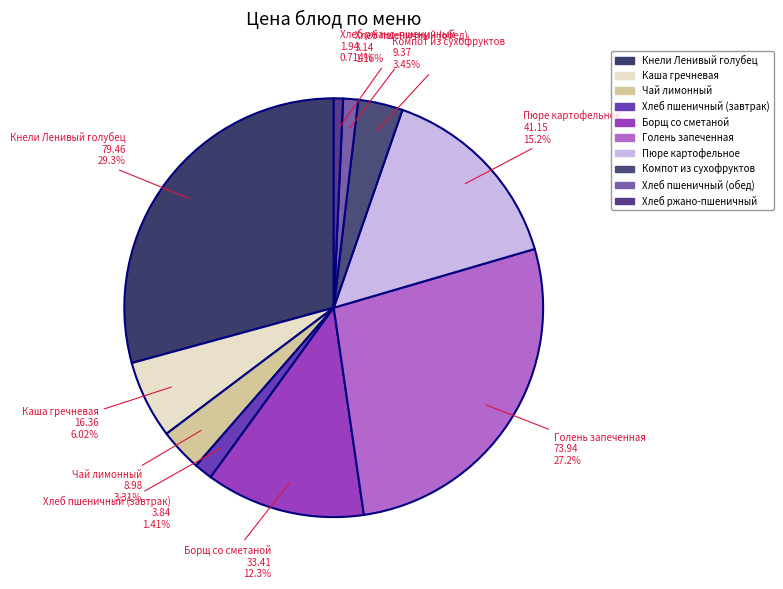

To the nearest percent, what is the difference between the Каша гречневая and Хлеб пшеничный (обед) slice percentages?

5%